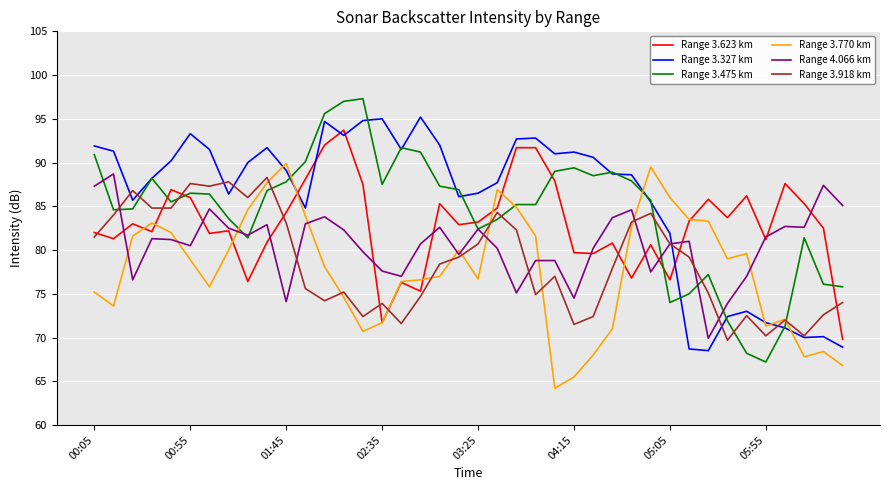

What is the lowest value of the Range 3.475 km series?

67.2